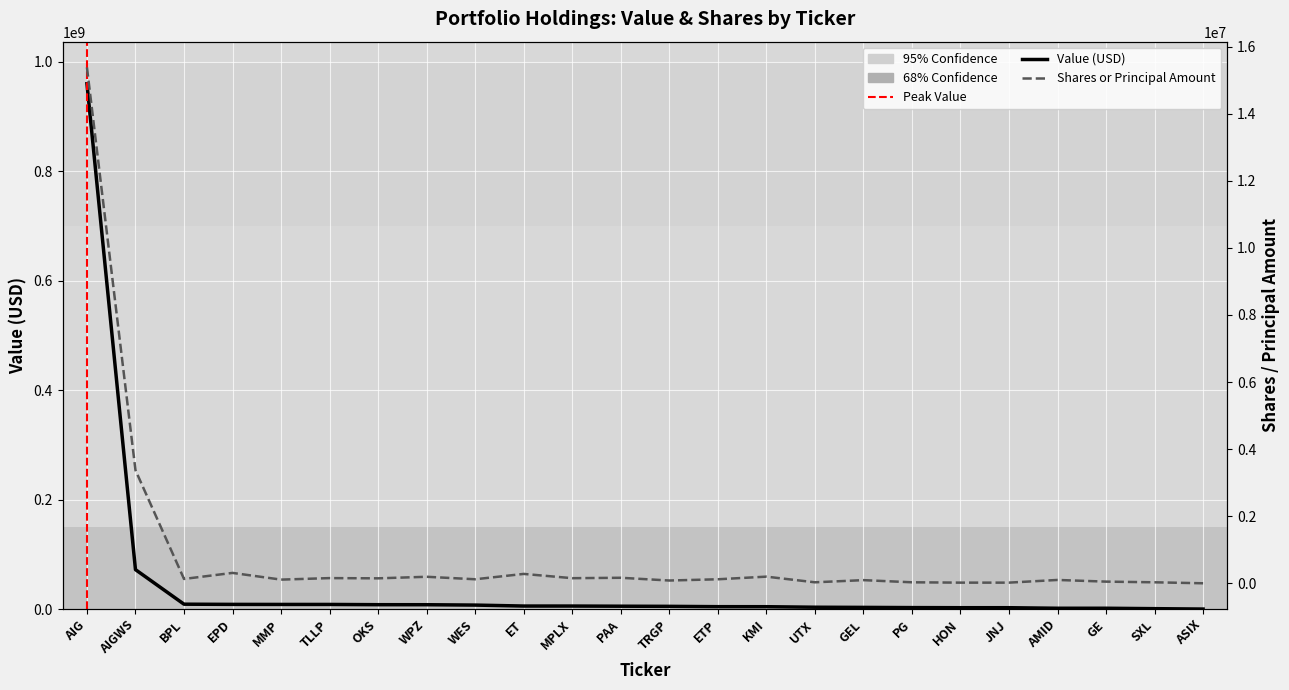

What is the lowest value of the Shares or Principal Amount series?

800